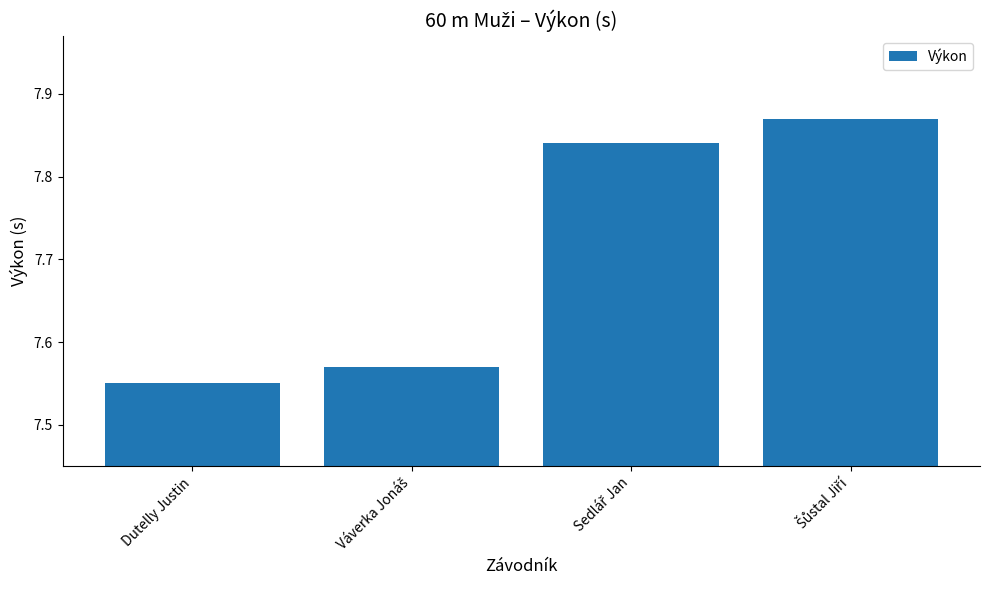

How many values are between 7 and 8?

4